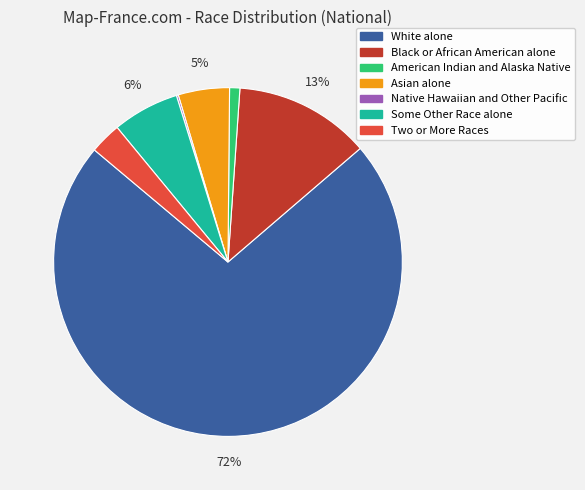

To the nearest percent, what is the combined percentage of Two or More Races and Asian alone?

8%